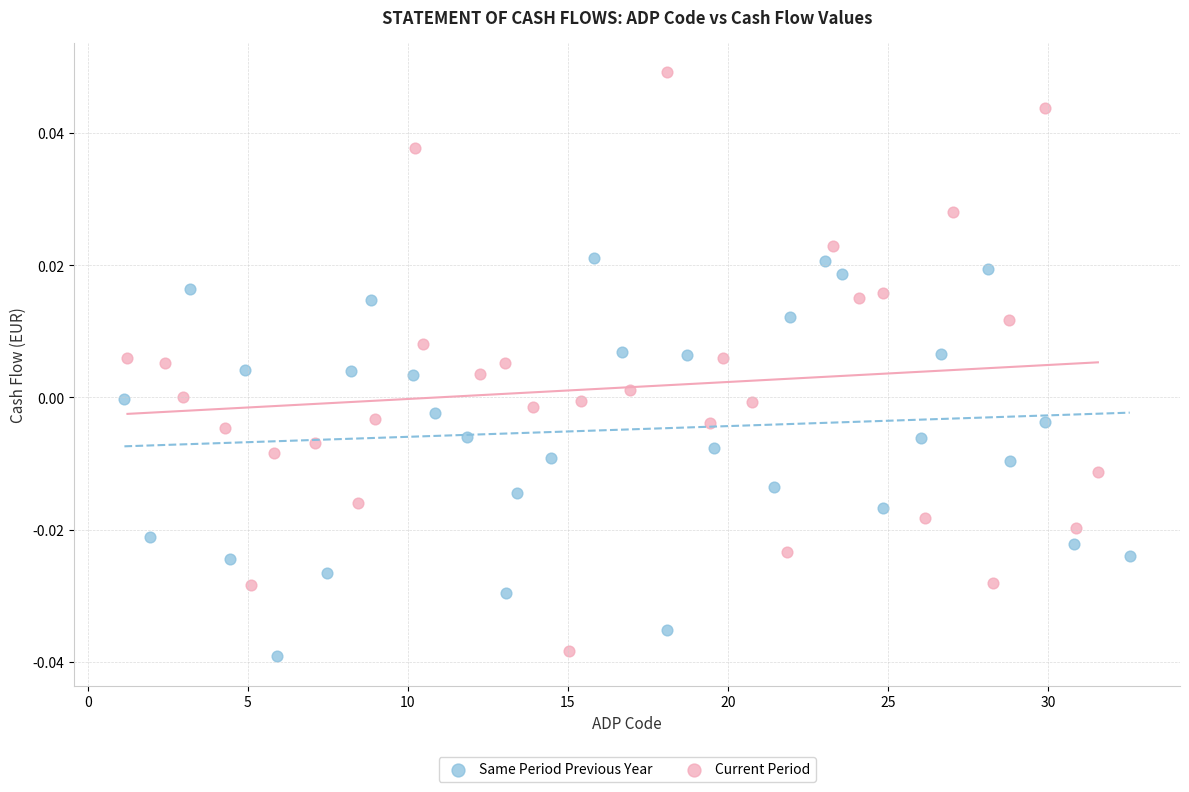

Which series reaches the minimum Y coordinate?

Same Period Previous Year